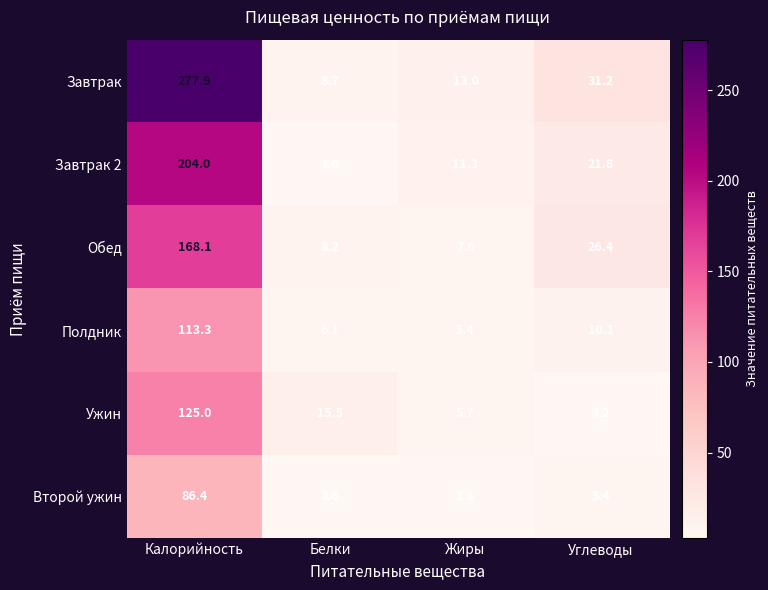

What is the sum of all Обед values?

210.3